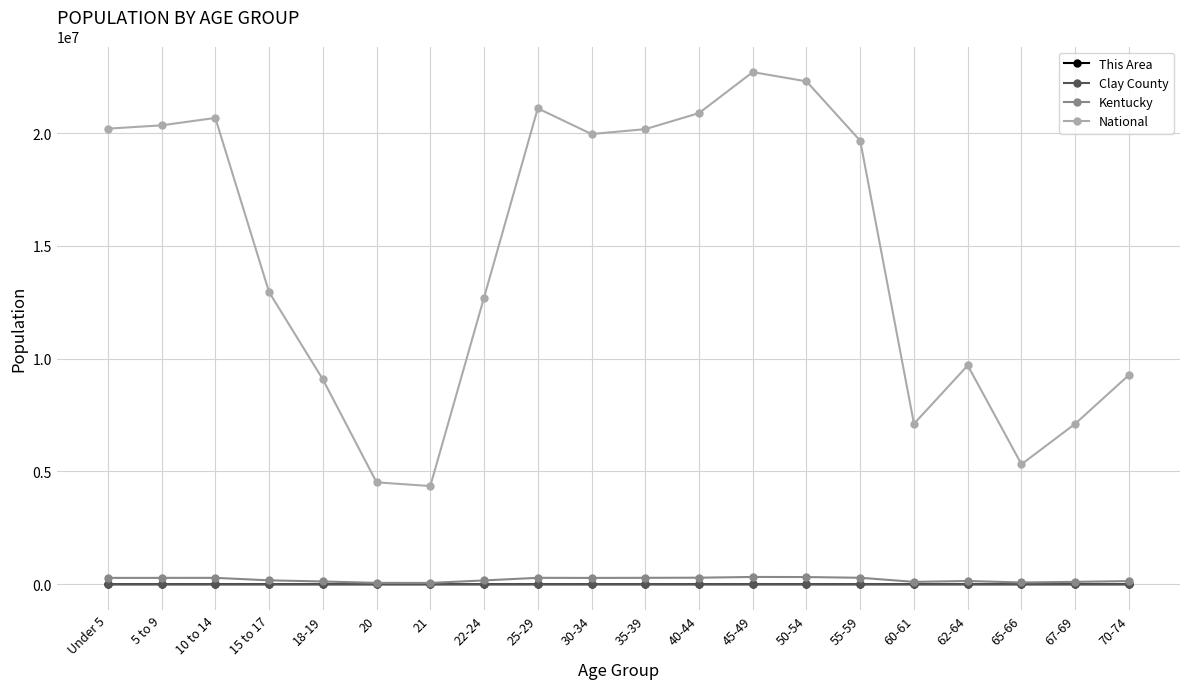

What is the total value across all series at 21?

4413251